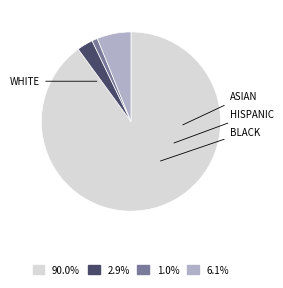

Count the number of slices in the pie.

4